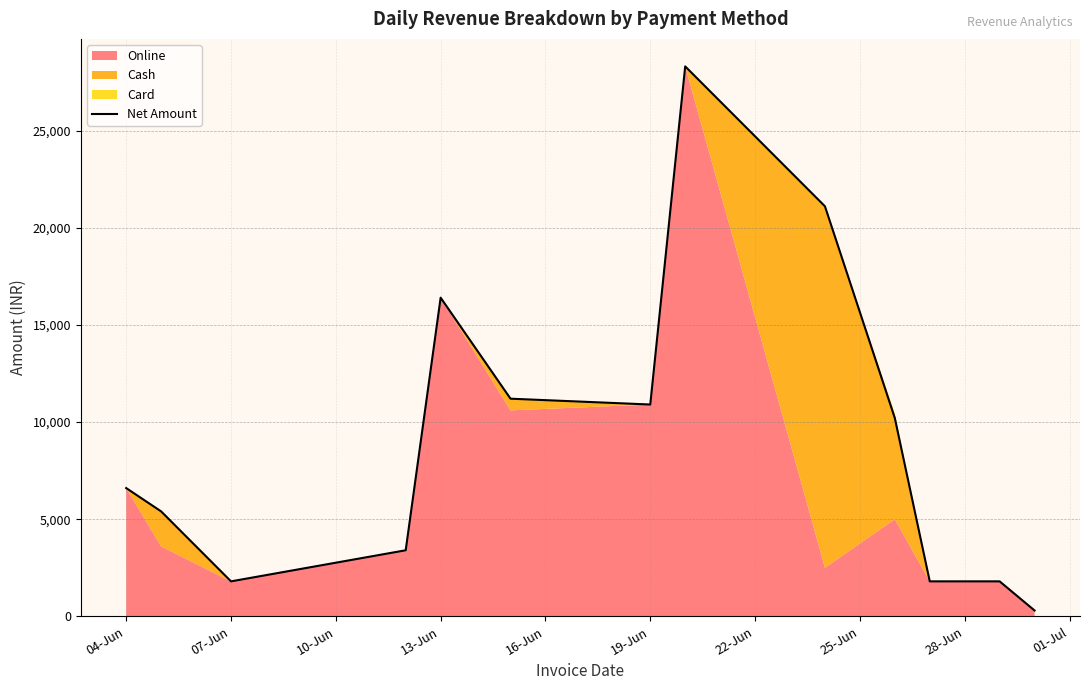

What is the minimum value shown in the chart?

300